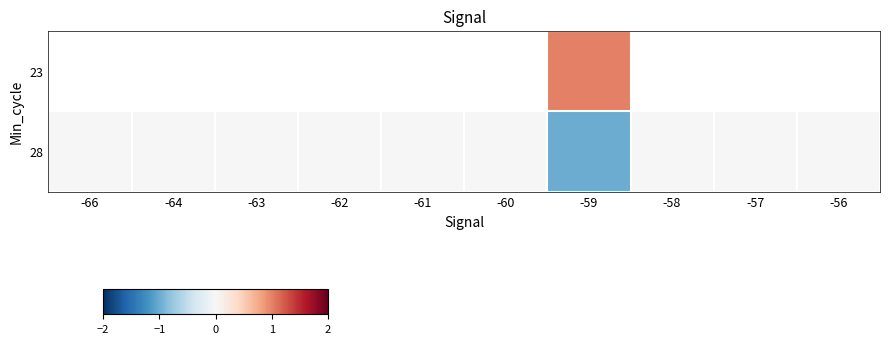

Which category has the highest value across all series?

-59